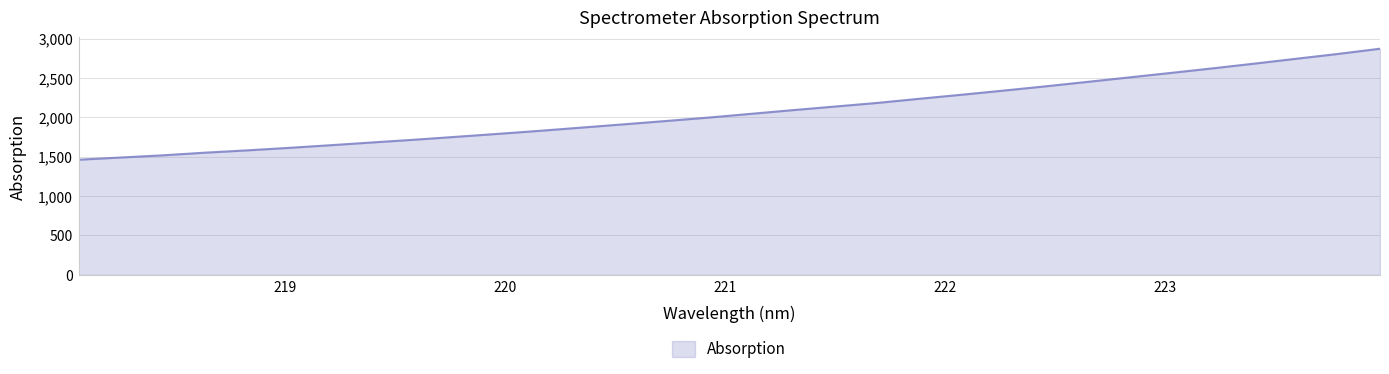

What is the maximum value shown in the chart?

2870.5